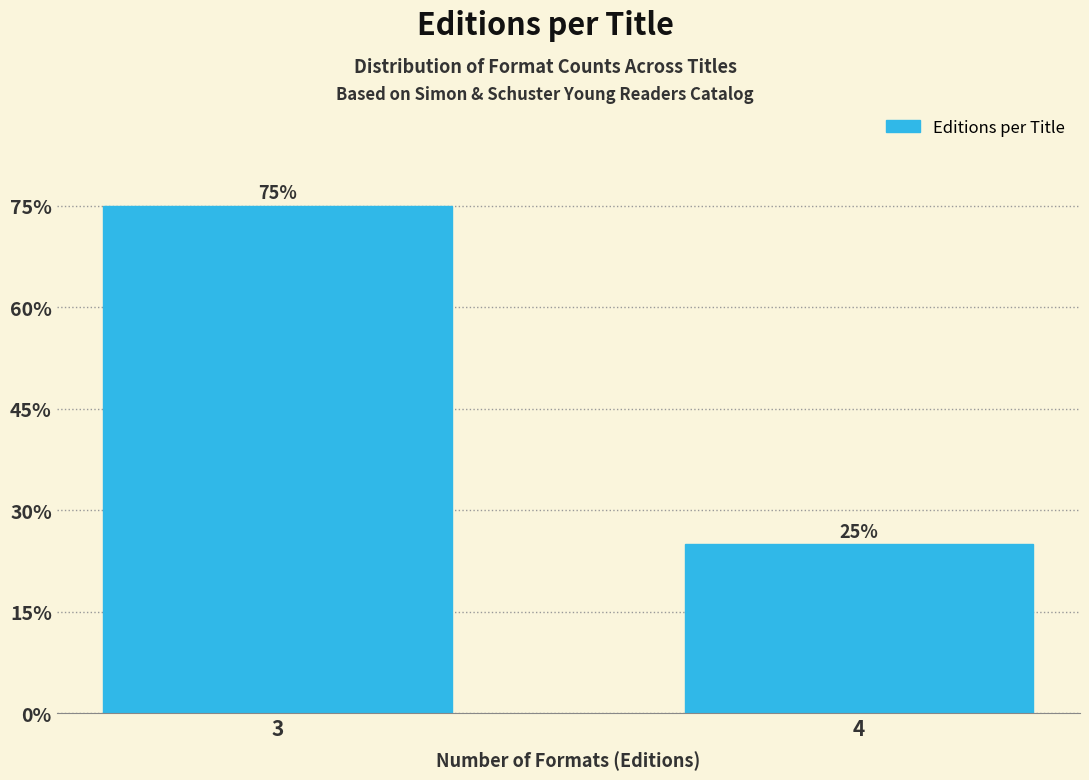

Reading right to left, list all the values displayed in this chart.

4=25	3=75